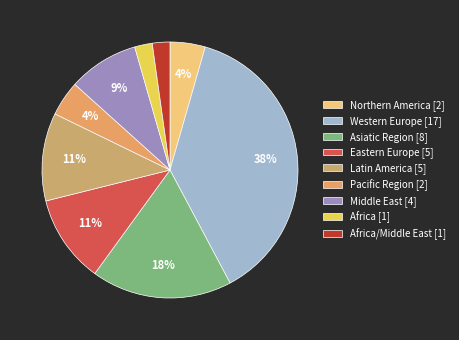

How many segments does this pie chart have?

9